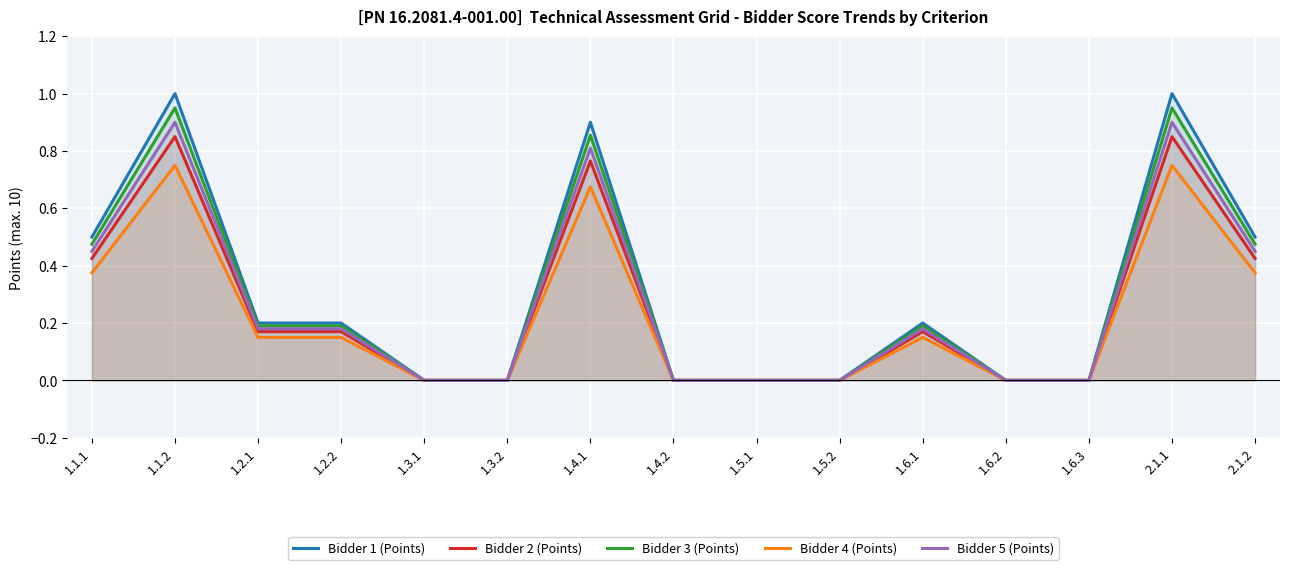

At which label does Bidder 4 (Points) reach its minimum?

1.3.1